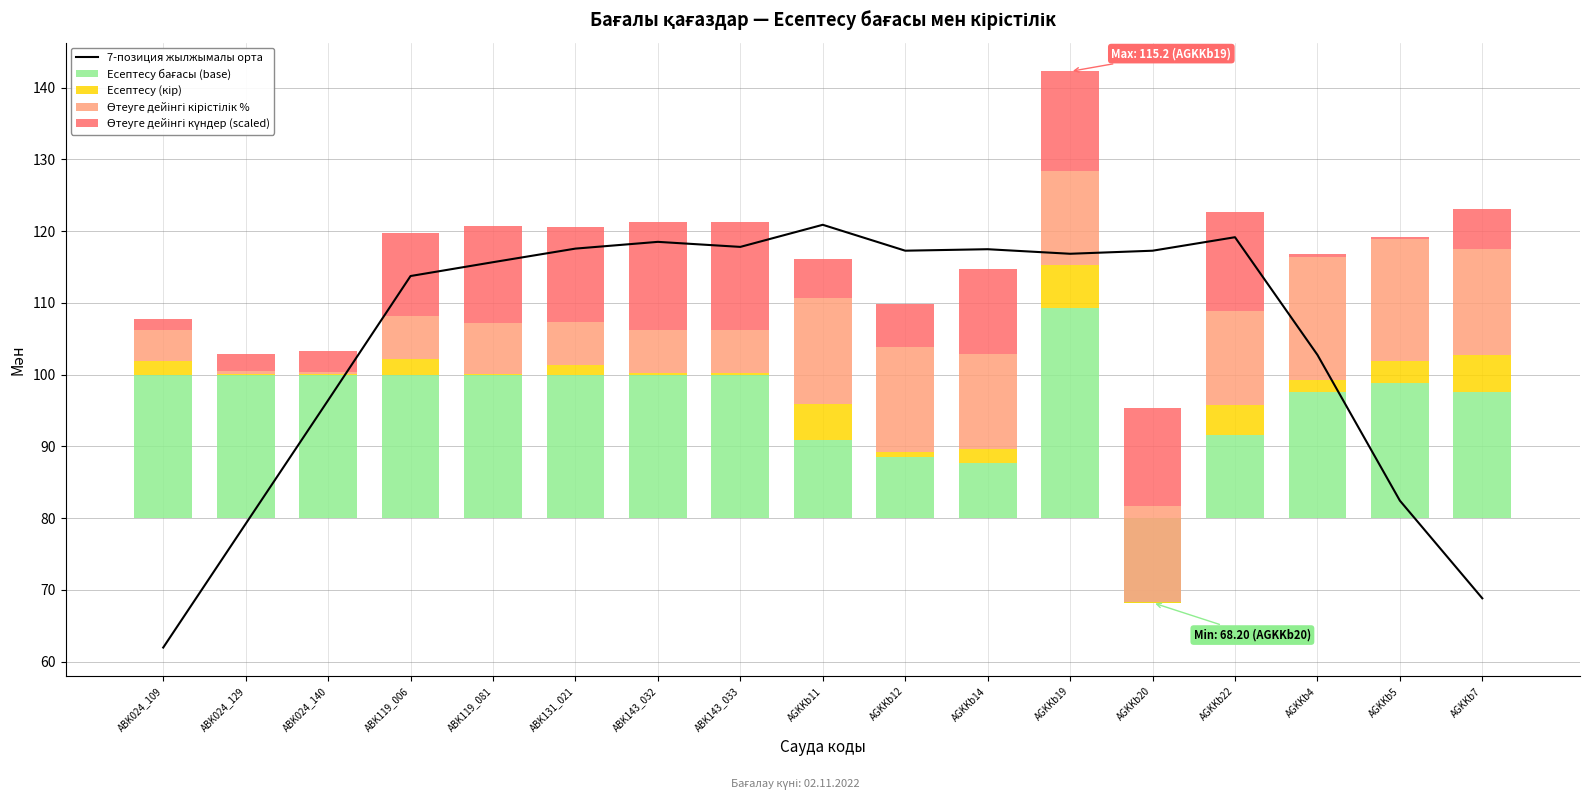

At which category is the sum across all series the highest?

AGKKb19